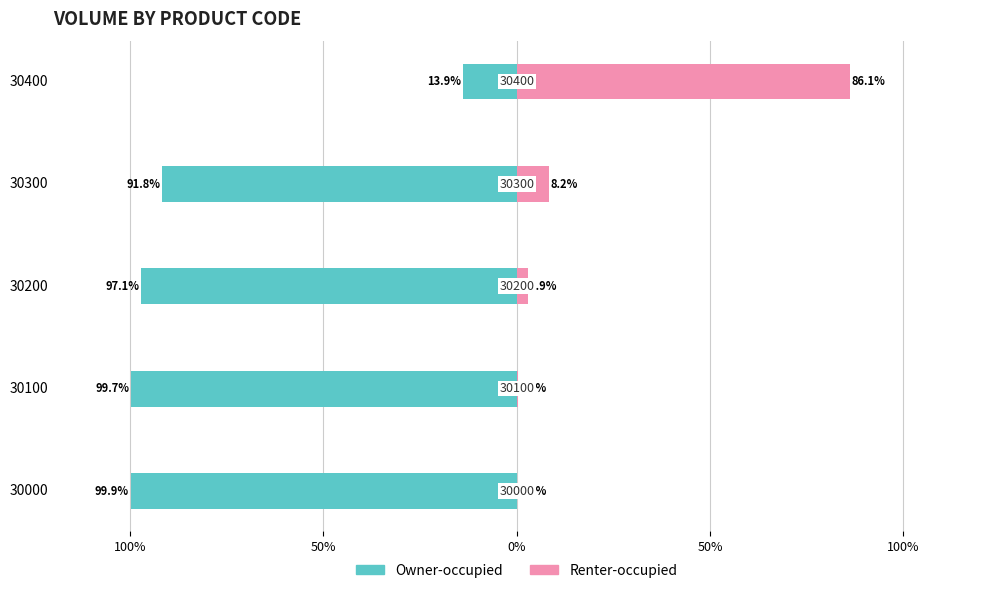

The Renter-occupied series shows 8.2 at 30300. True or false?

True